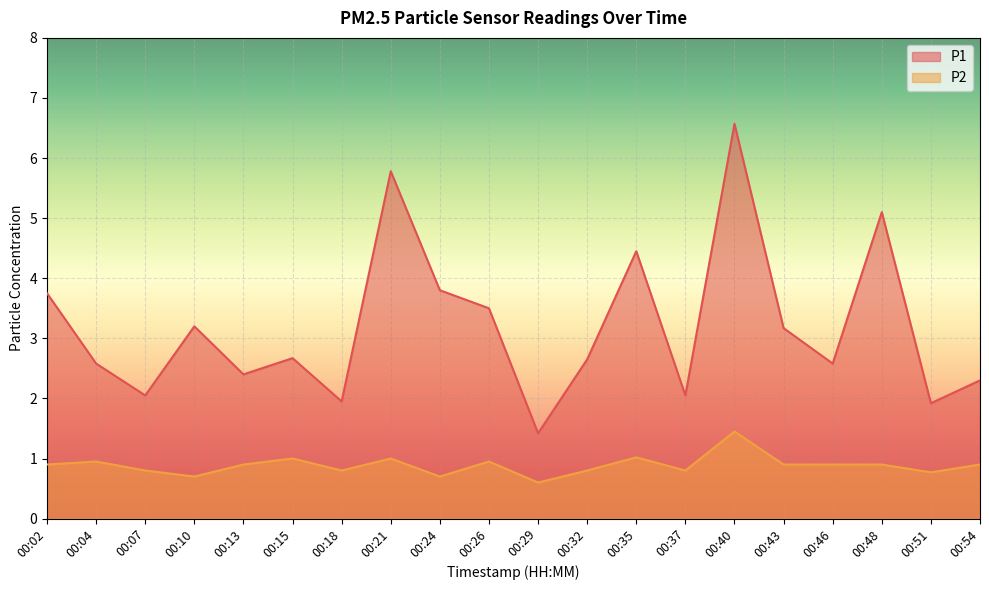

Is the value of P2 at 00:07 greater than the value of P1 at 00:07?

No